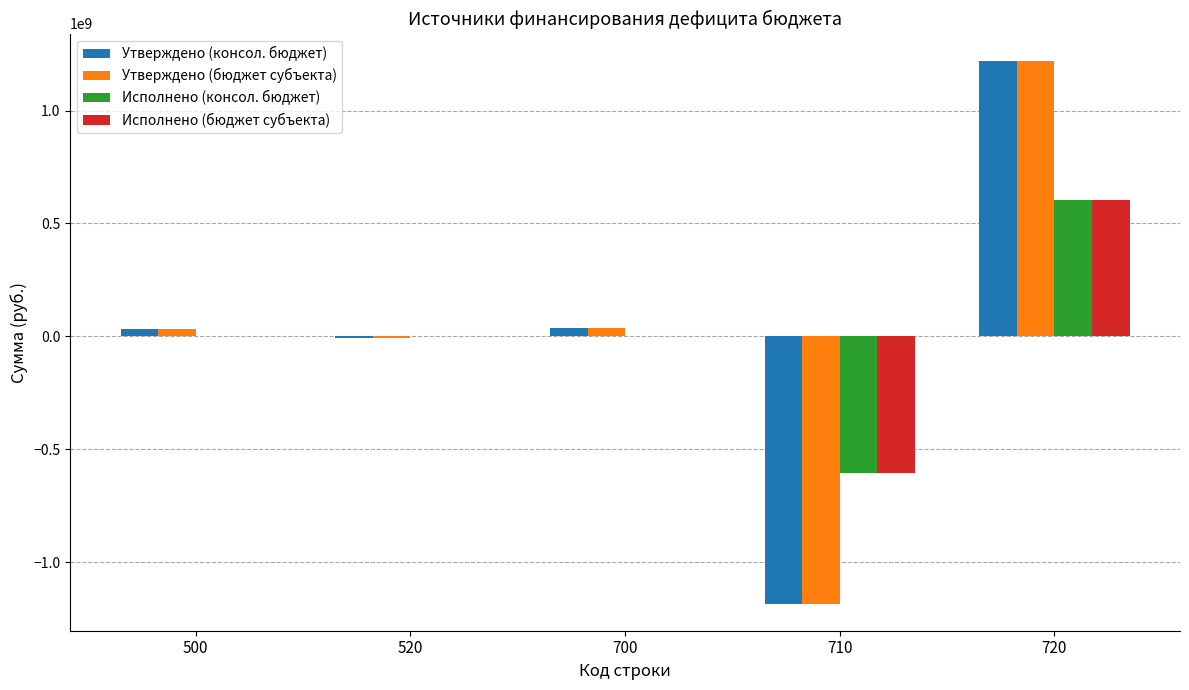

At which label does Утверждено (консол. бюджет) first exceed 31593015?

500